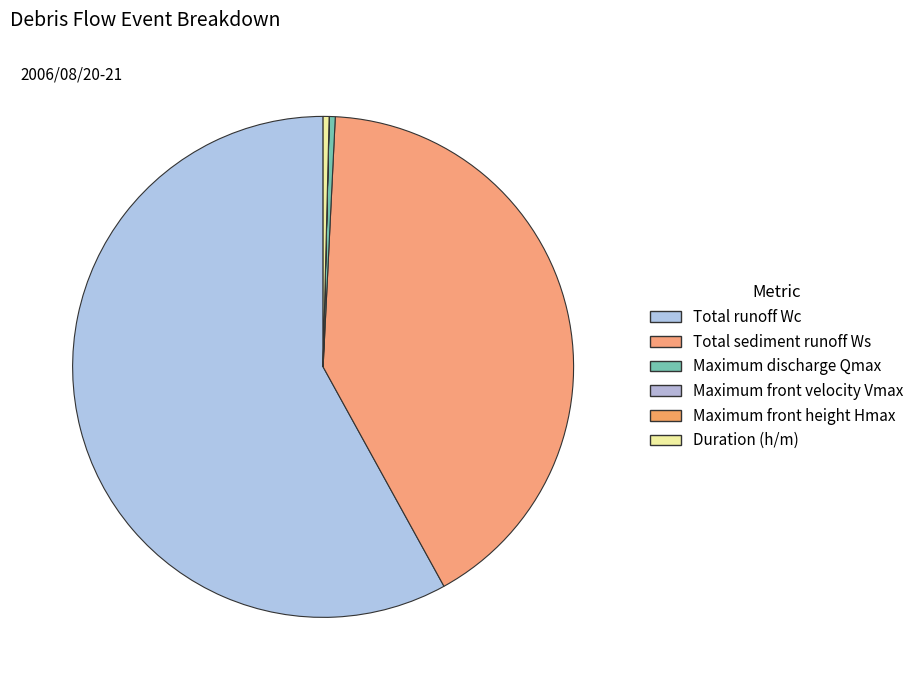

To the nearest percent, what is the combined percentage of Total runoff Wc and Maximum front height Hmax?

58%